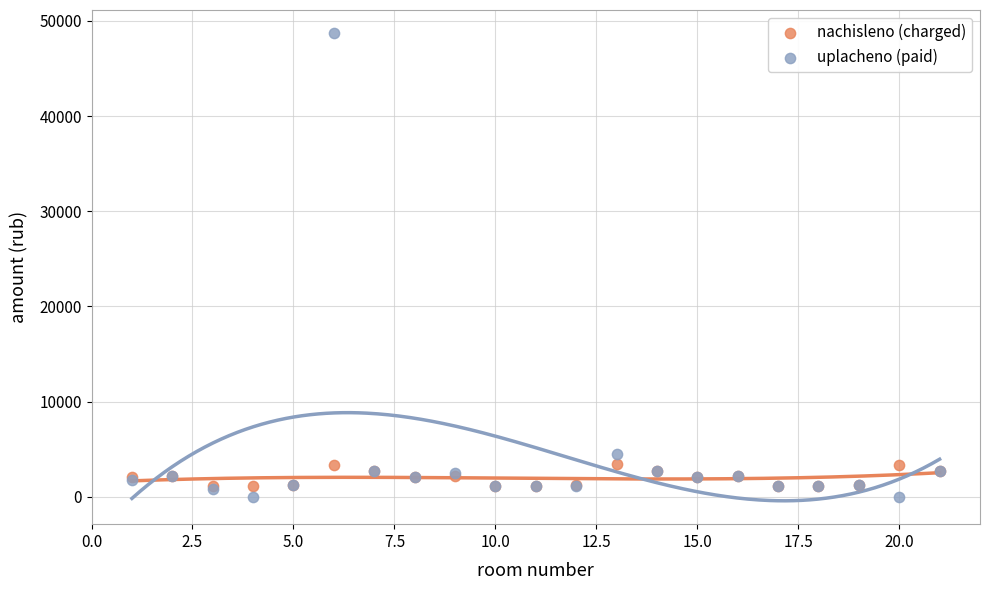

What are all the series names shown in the legend?

nachisleno (charged), uplacheno (paid)